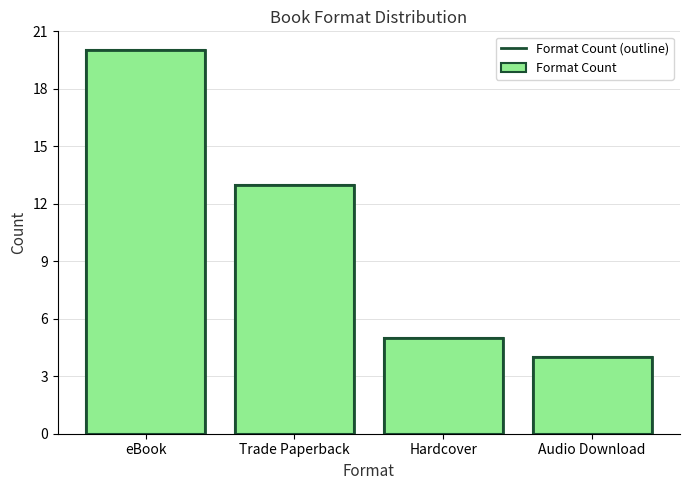

List the labels in order of value, smallest first.

Audio Download, Hardcover, Trade Paperback, eBook